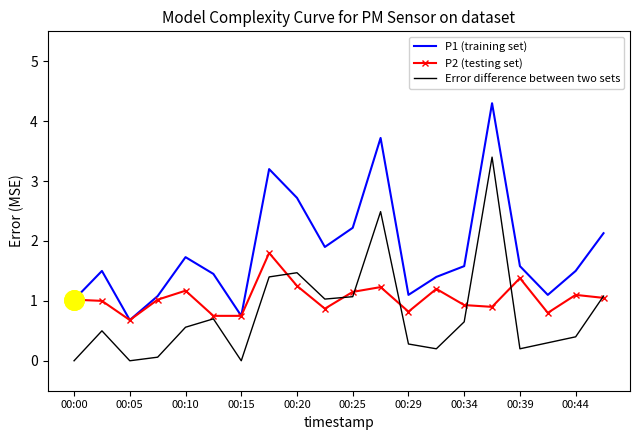

List the series in order of their overall mean, lowest first.

Error difference between two sets, P2 (testing set), P1 (training set)